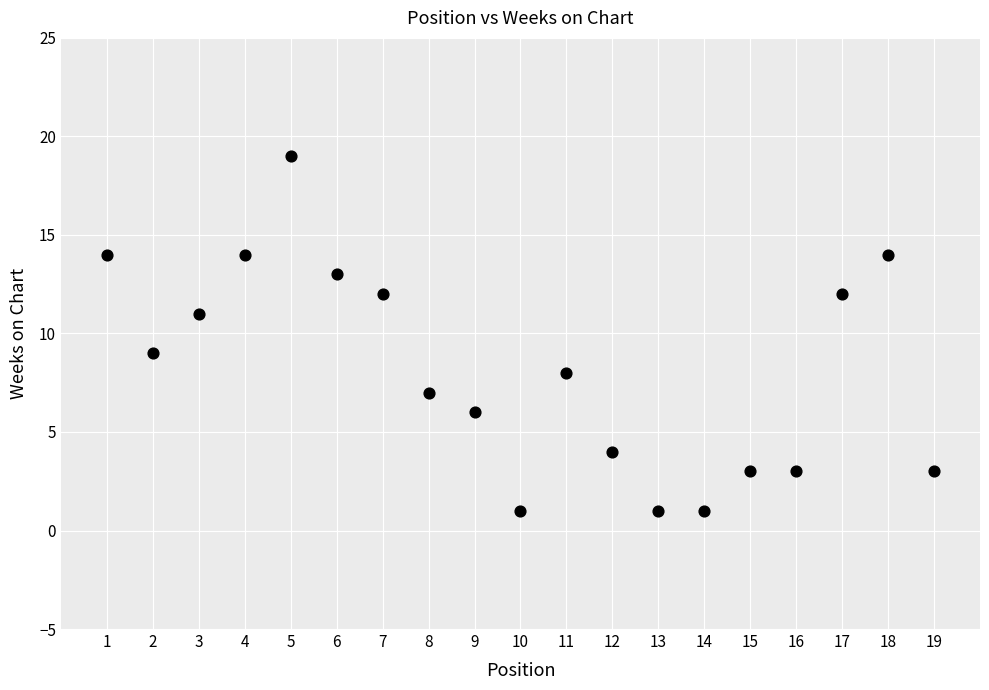

What is the range of Y values (max minus min)?

18